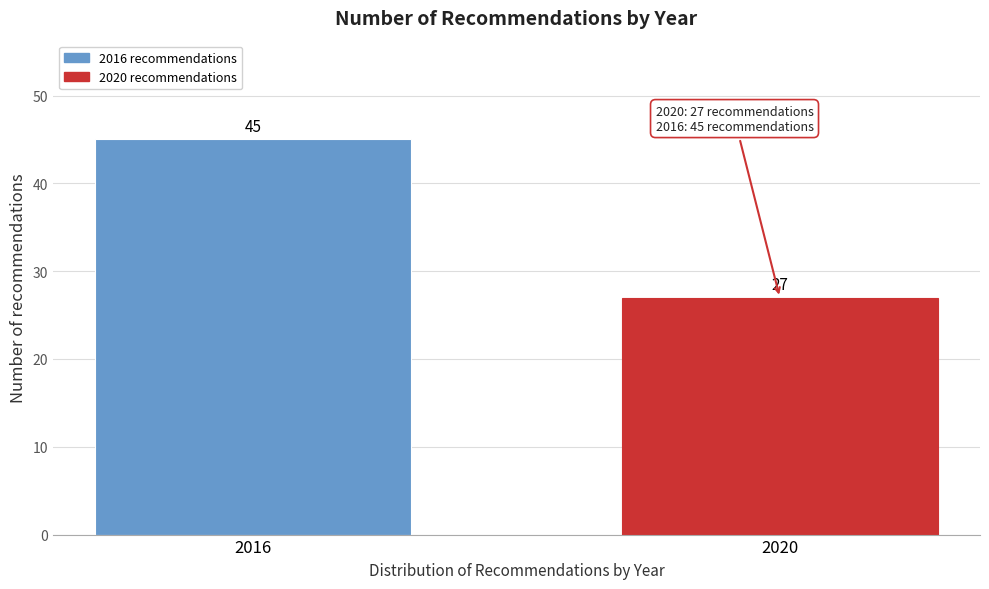

Reading left to right, what are all the values shown in this chart?

45	27